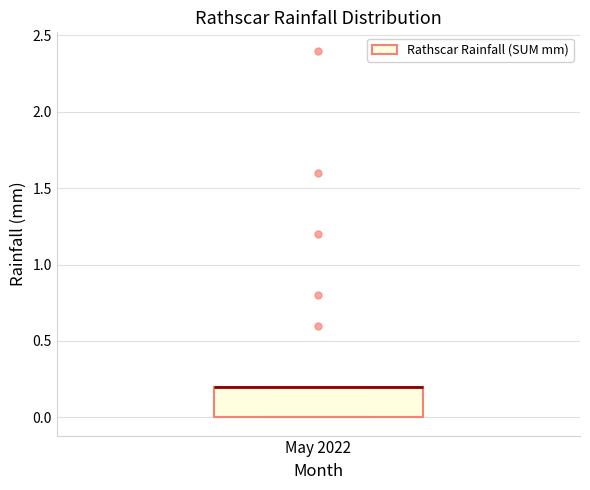

Read this box plot against the y-axis: the position of the median line, the range covered by the box, and the ends of both whiskers. The values are not printed on the chart, so give them approximately, as read against the axis.

median 0.2 (drawn on the box's upper edge), box 0.0 to 0.2, whiskers 0.0 to 0.2